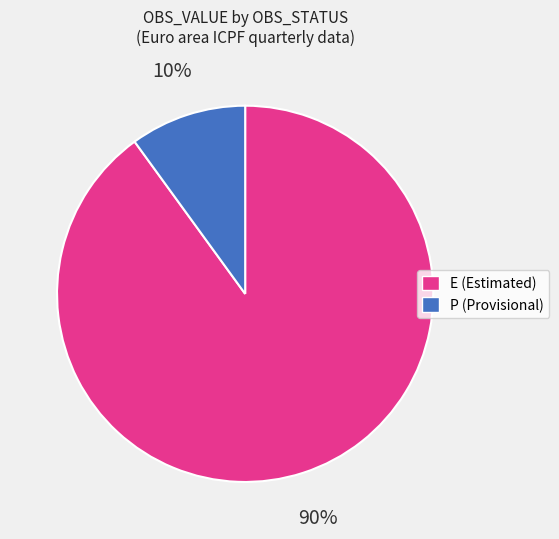

To the nearest percent, what percentage of the pie is E (Estimated)?

90%